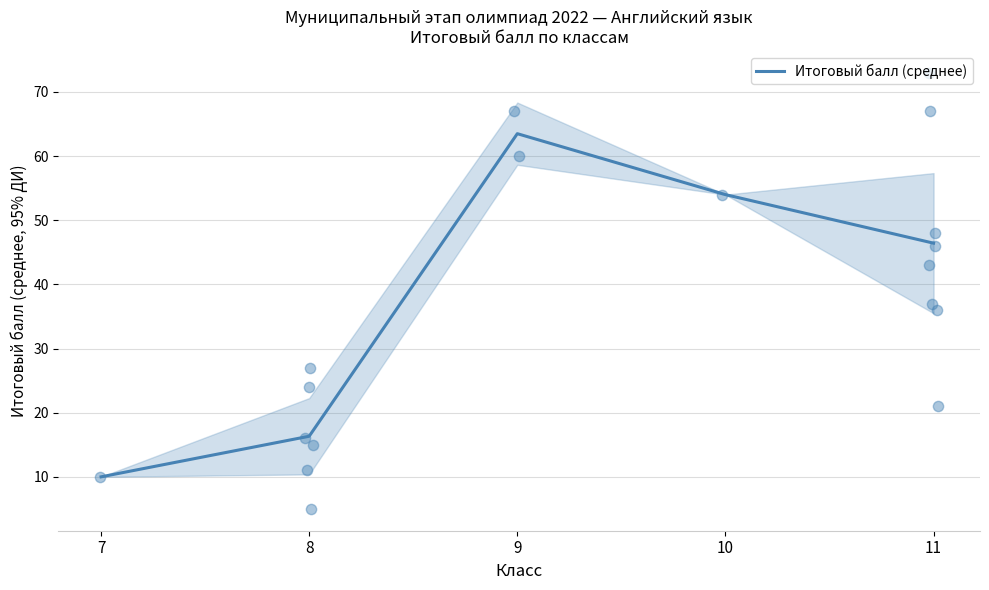

What is the ratio of the value at 8 to the value at 9?

0.3